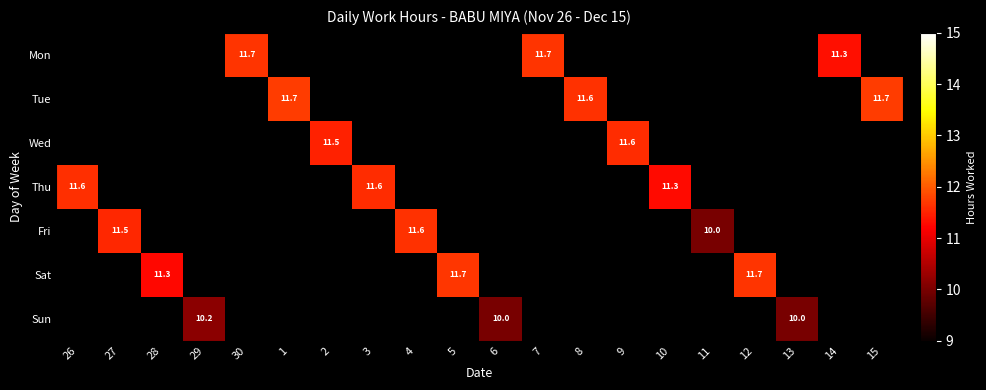

What is the greatest value displayed?

11.7